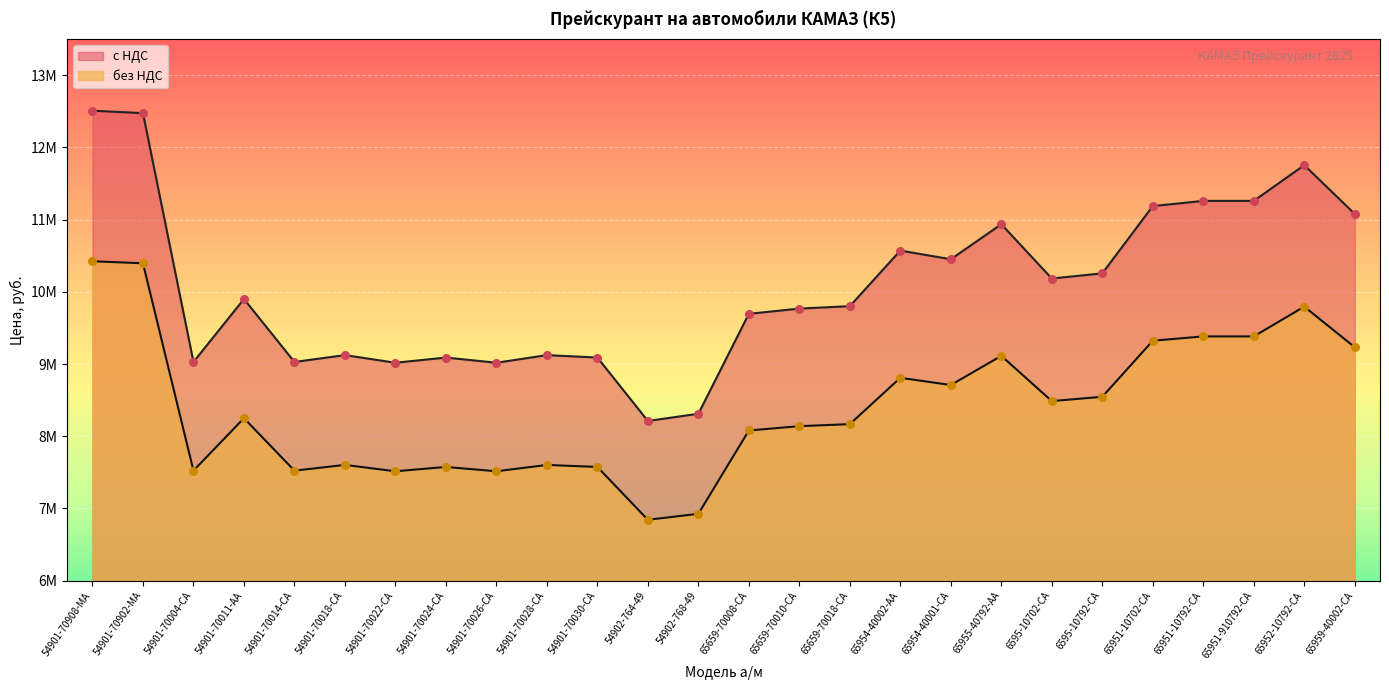

Which series contains the highest Y value?

без НДС